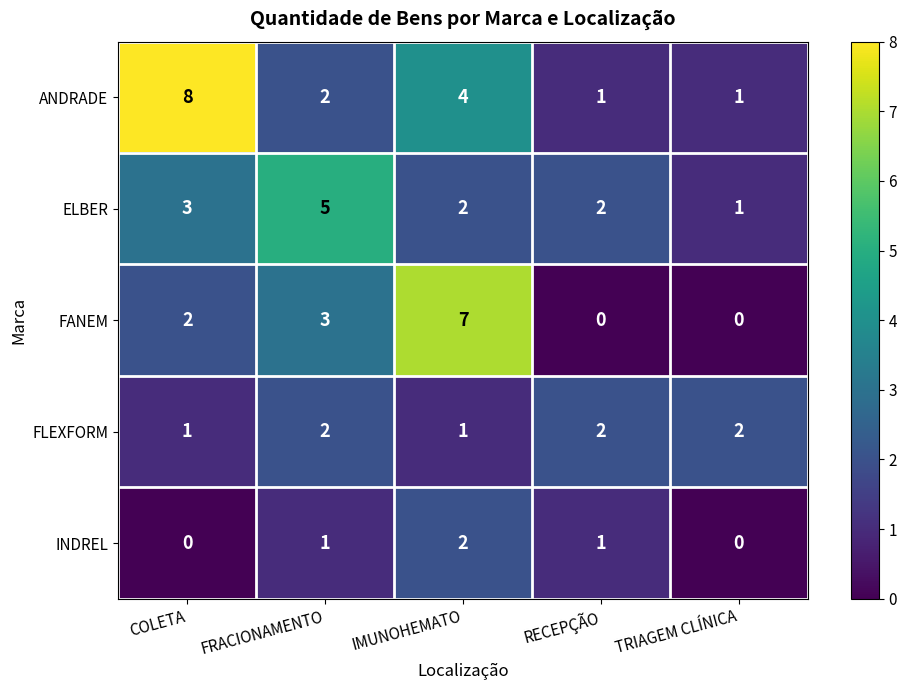

At which label is ANDRADE closest to 4?

IMUNOHEMATO